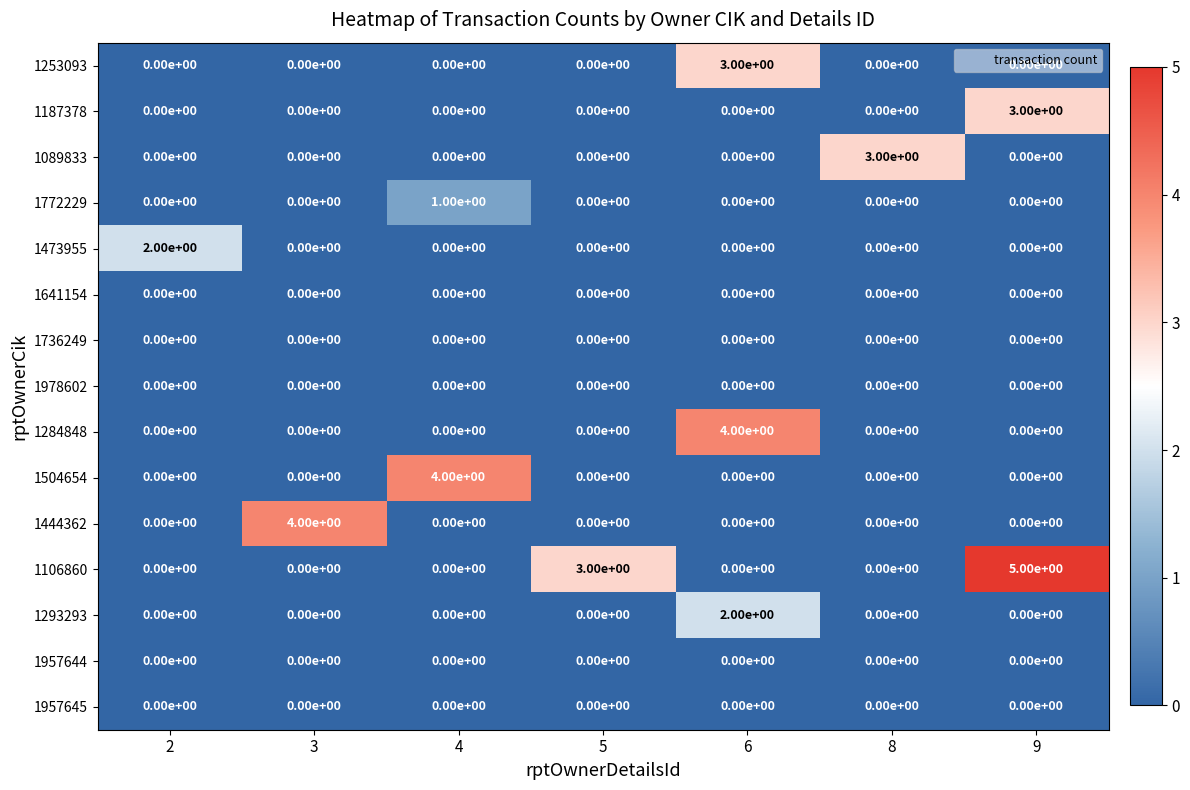

The value of 1187378 at 4 is 0. True or false?

True